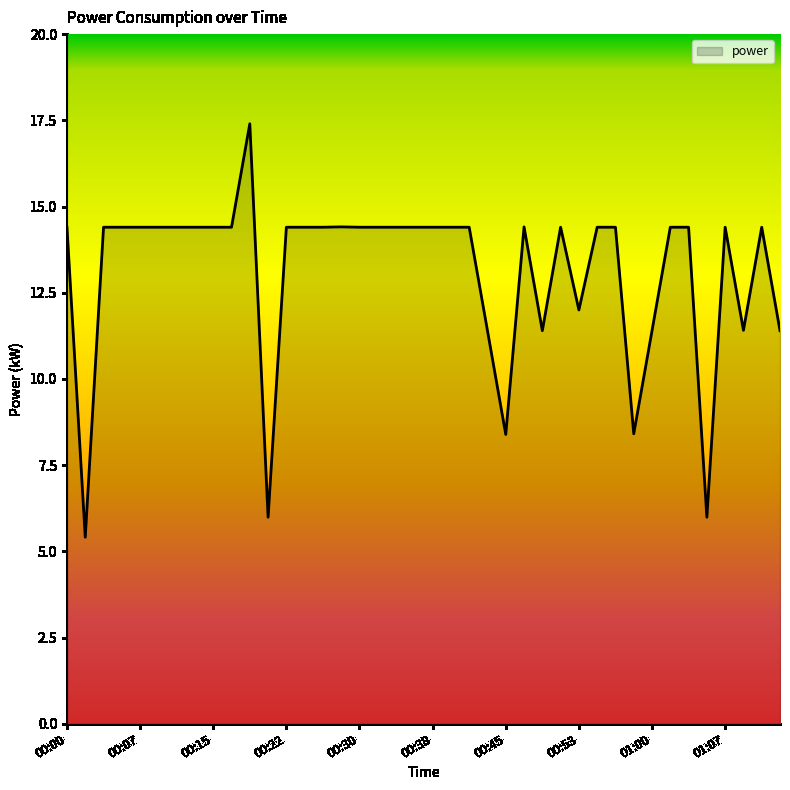

What is the difference between the maximum and minimum values?

12.0